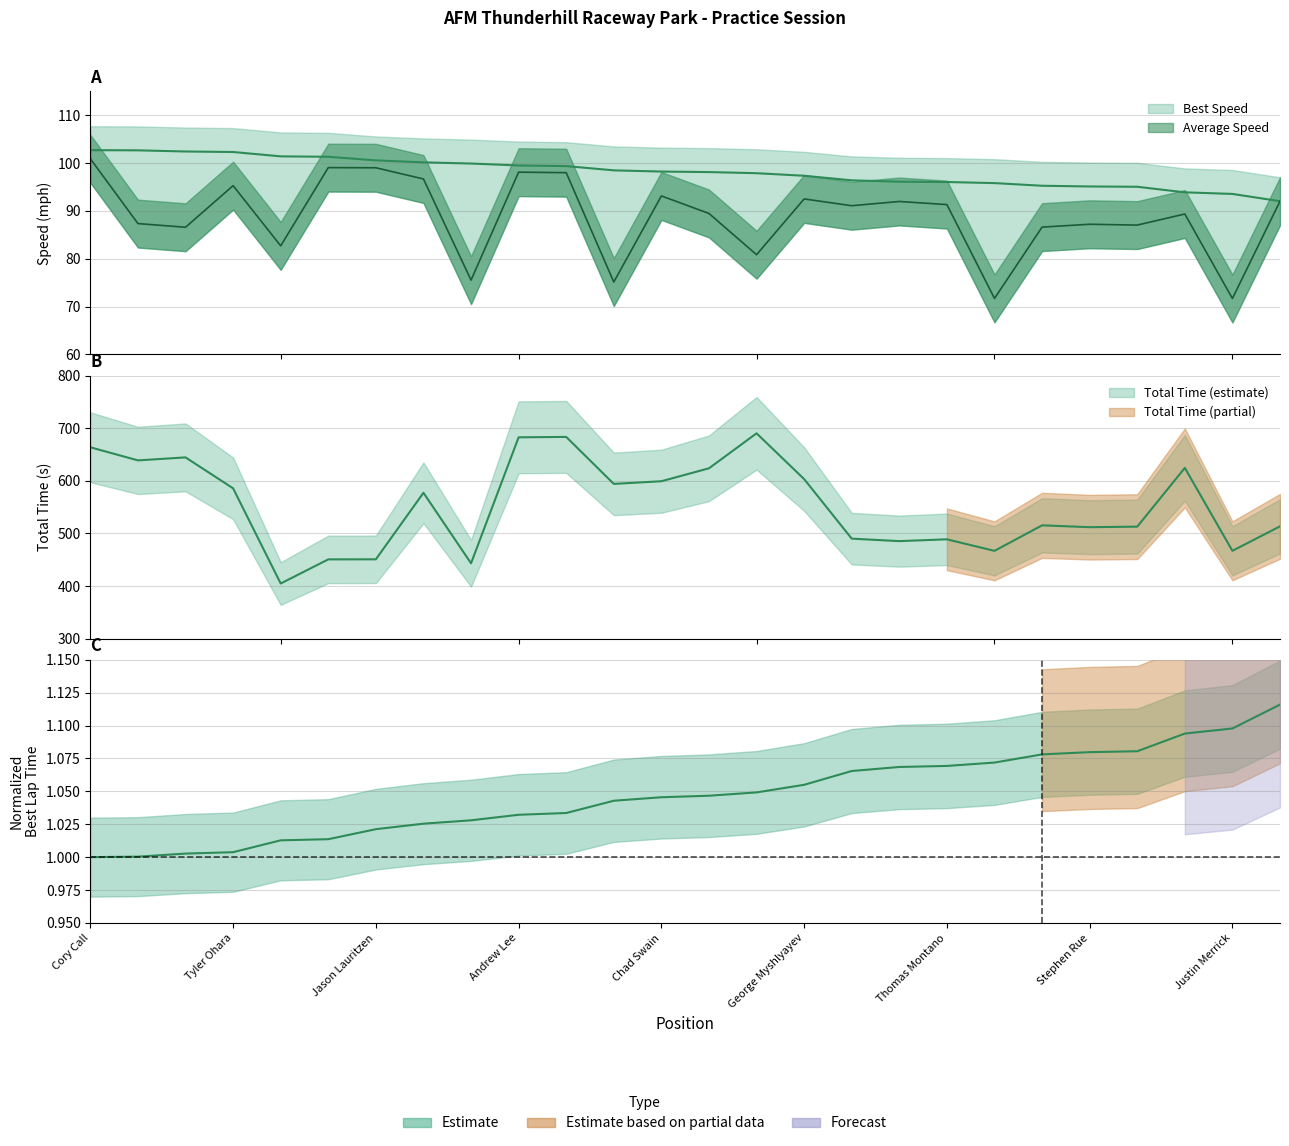

What is the label of the 16th point from the right?

Xavier Zayat